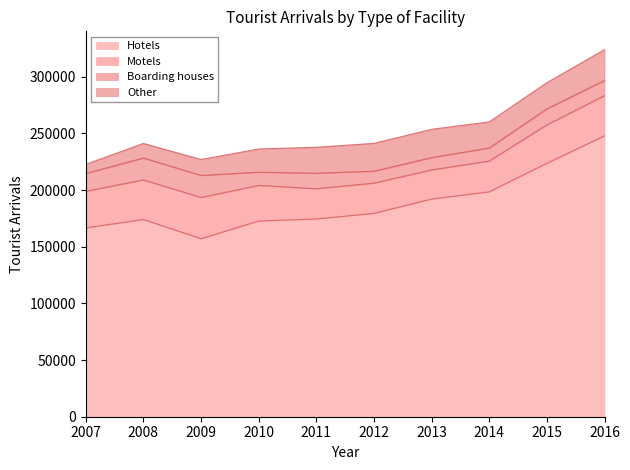

True or false: Motels and Hotels intersect in this chart.

False